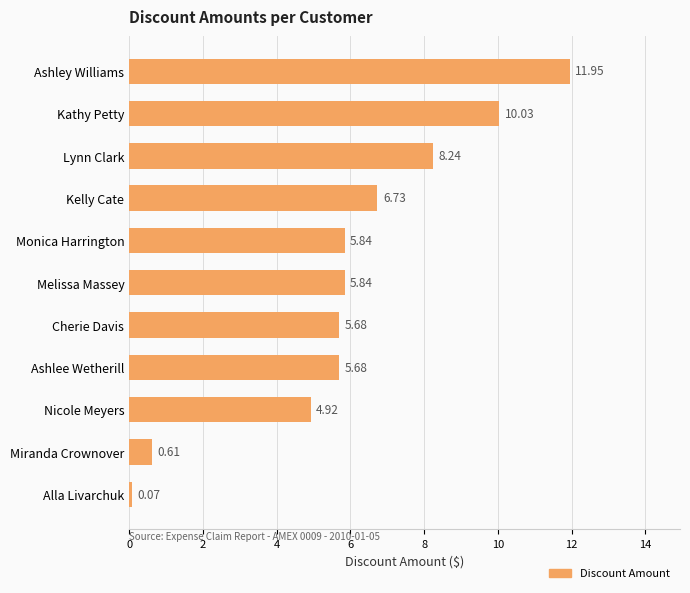

How many series are shown in this chart?

1